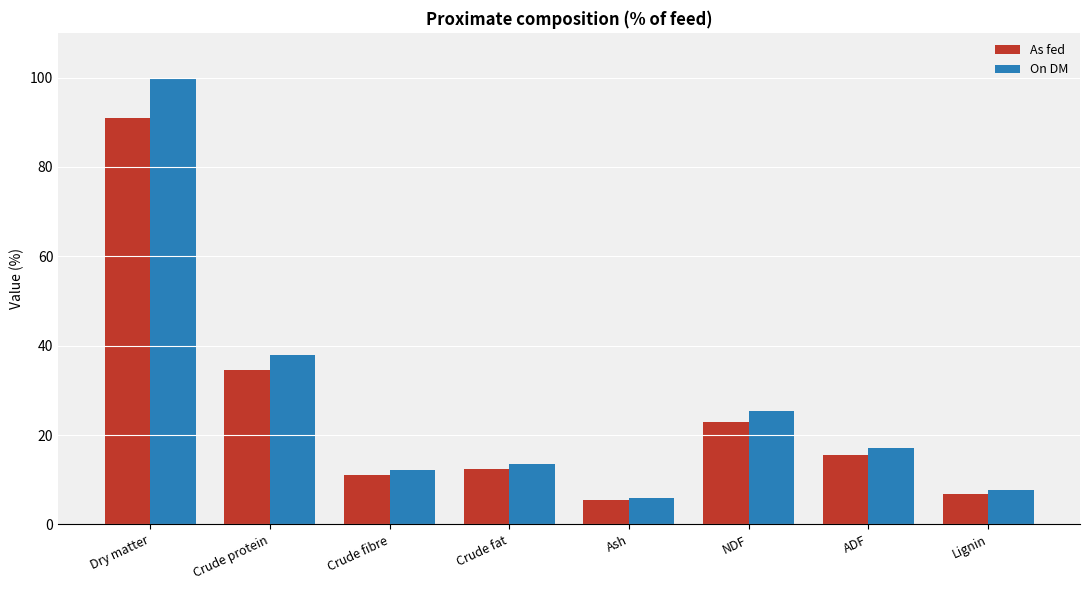

List the series in order of their overall mean, lowest first.

As fed, On DM